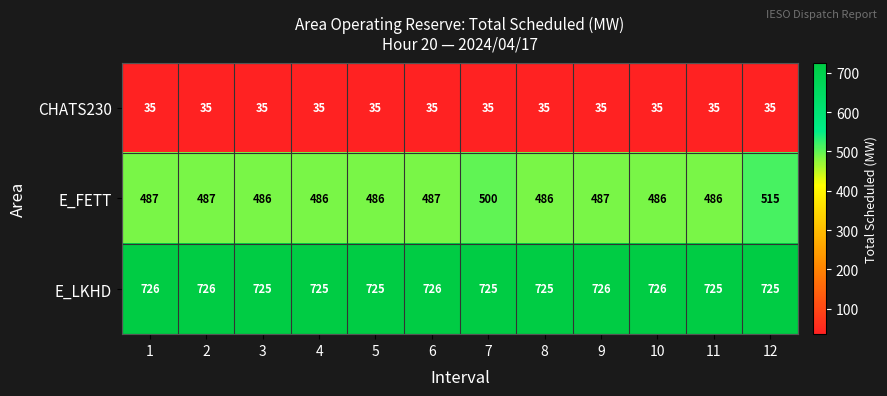

What is the greatest value displayed?

726